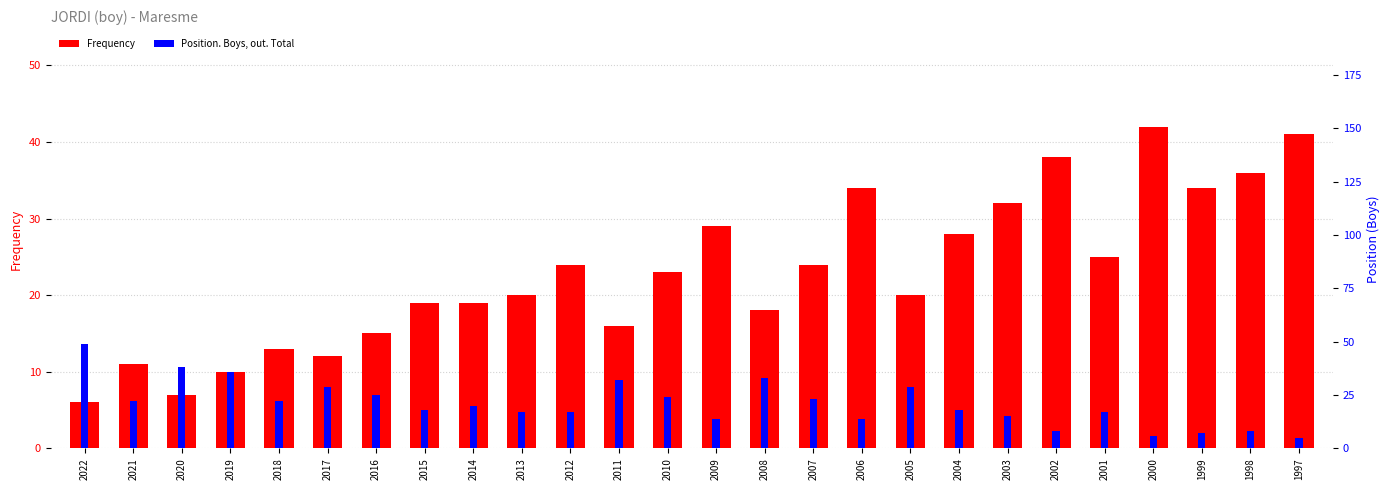

Does the chart contain stacked bars?

No